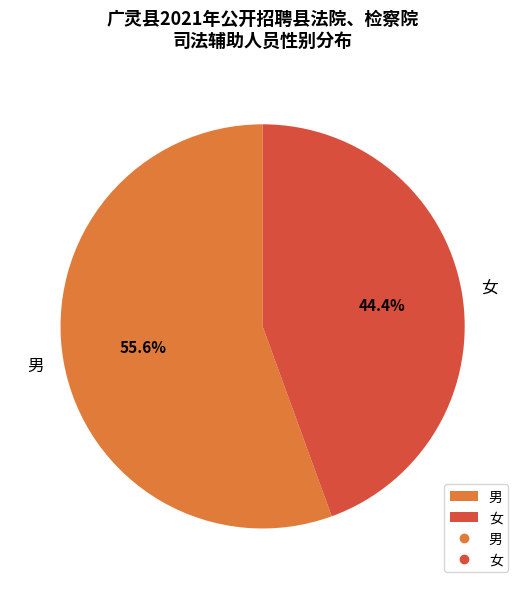

True or false: 男 accounts for 47% of the total.

False